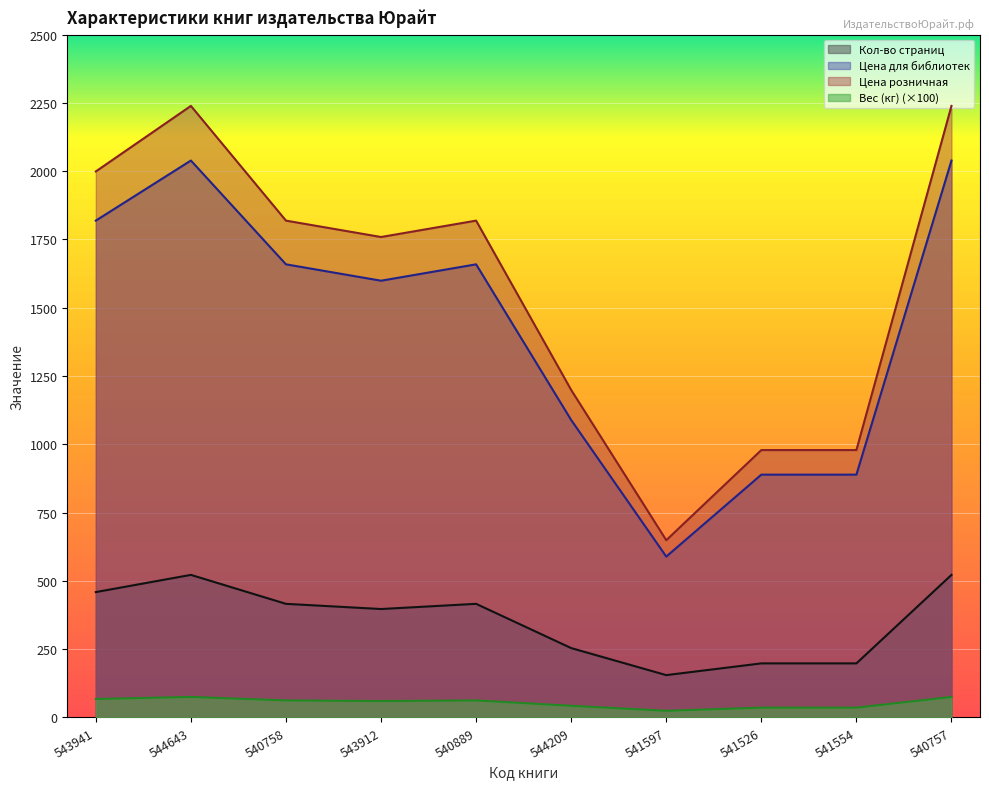

What is the smallest value displayed?

24.5